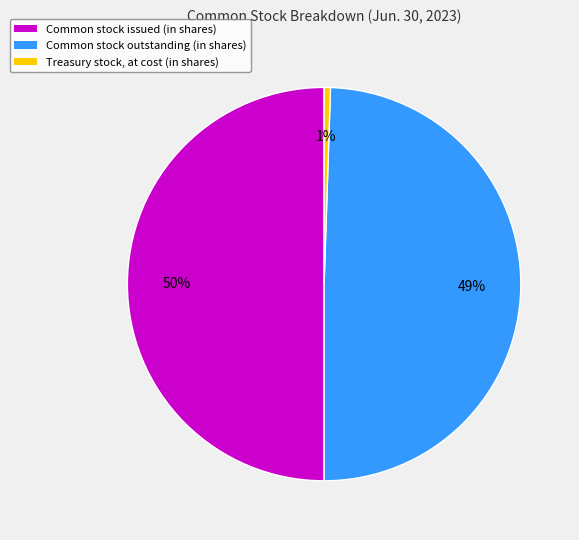

Is Common stock outstanding (in shares) the majority of the pie?

No